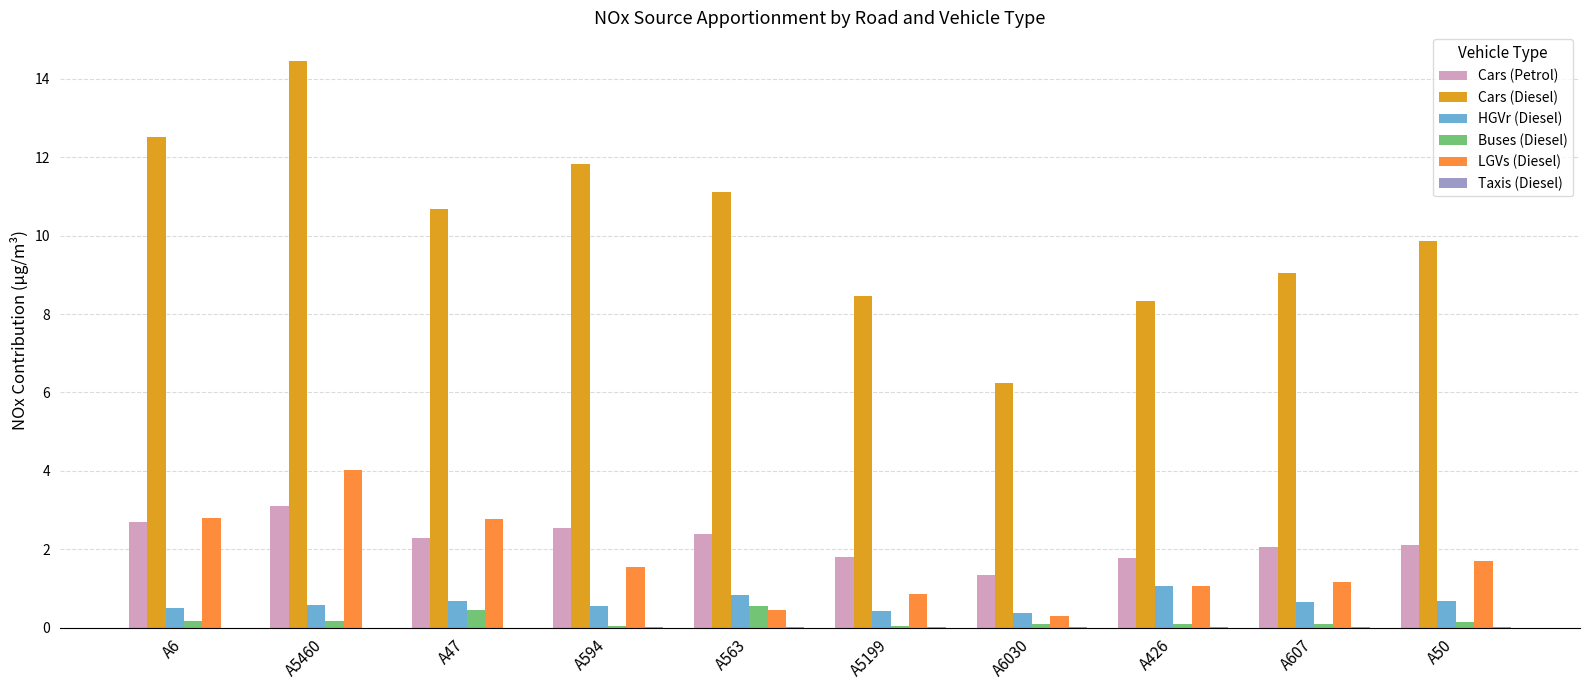

What is the maximum value shown in the chart?

14.5